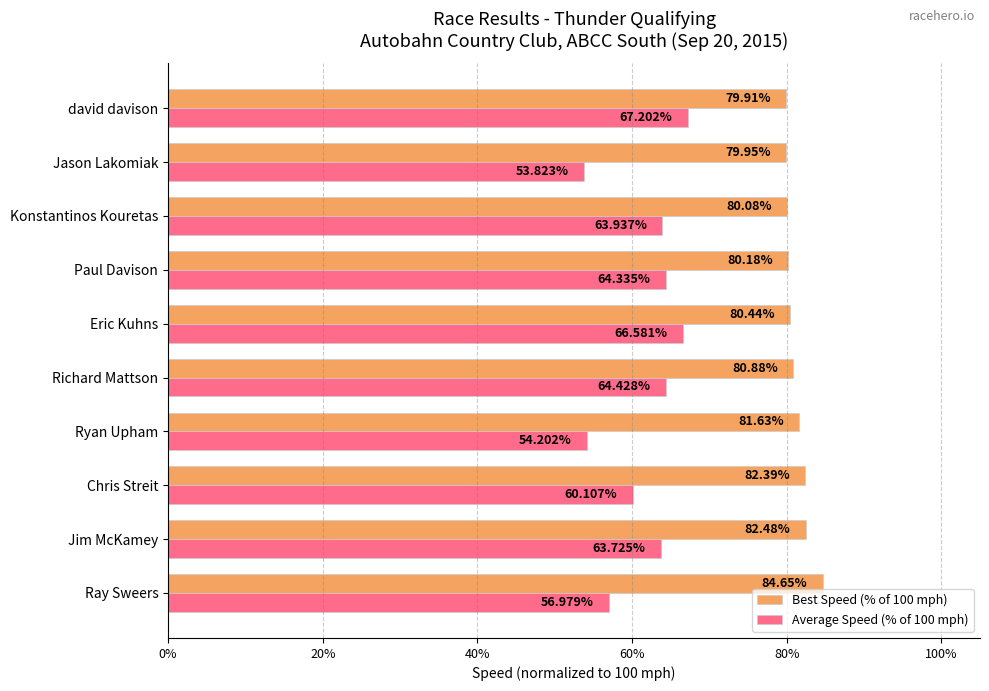

What are all the series names shown in the legend?

Best Speed (% of 100 mph), Average Speed (% of 100 mph)